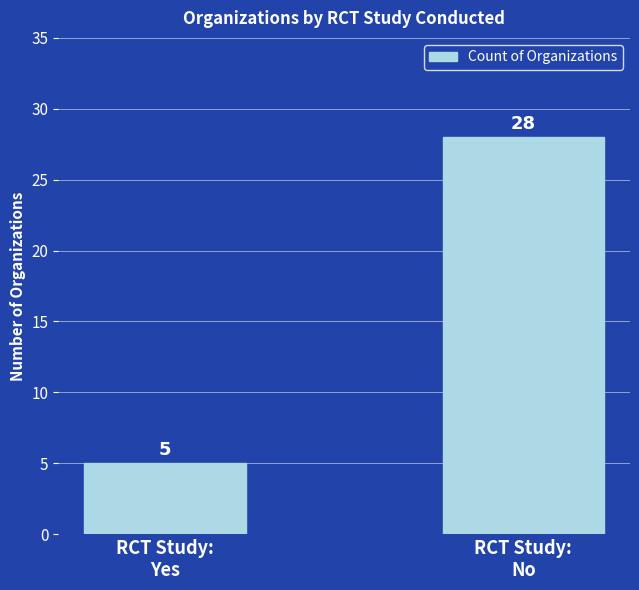

List the labels in order of value, smallest first.

RCT Study:
Yes, RCT Study:
No